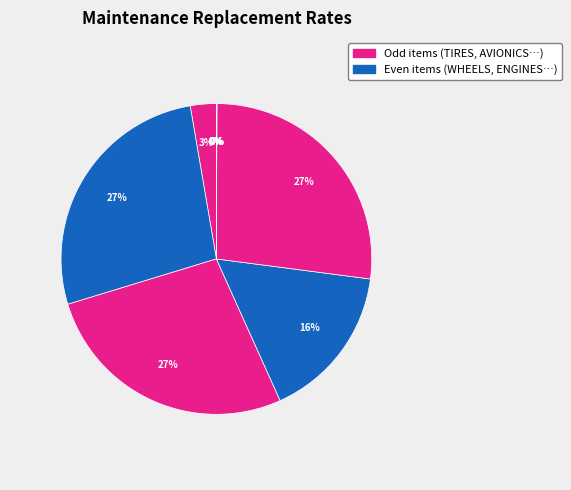

Which slice is the smallest?

FUEL SYSTEM